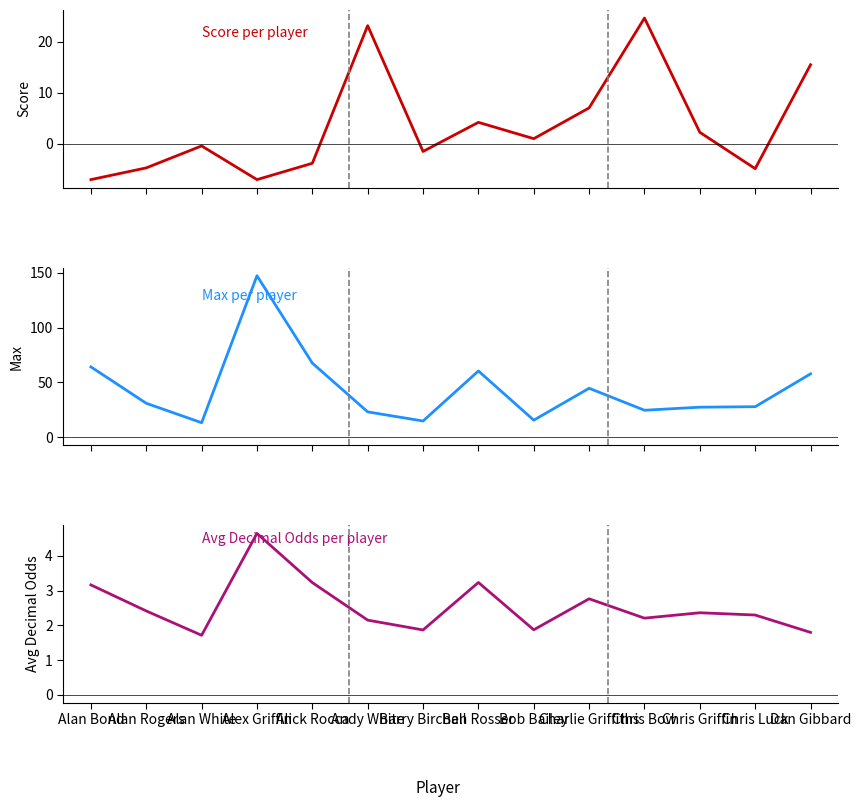

The value of Avg Decimal Odds at Alan White is 1.7. True or false?

True